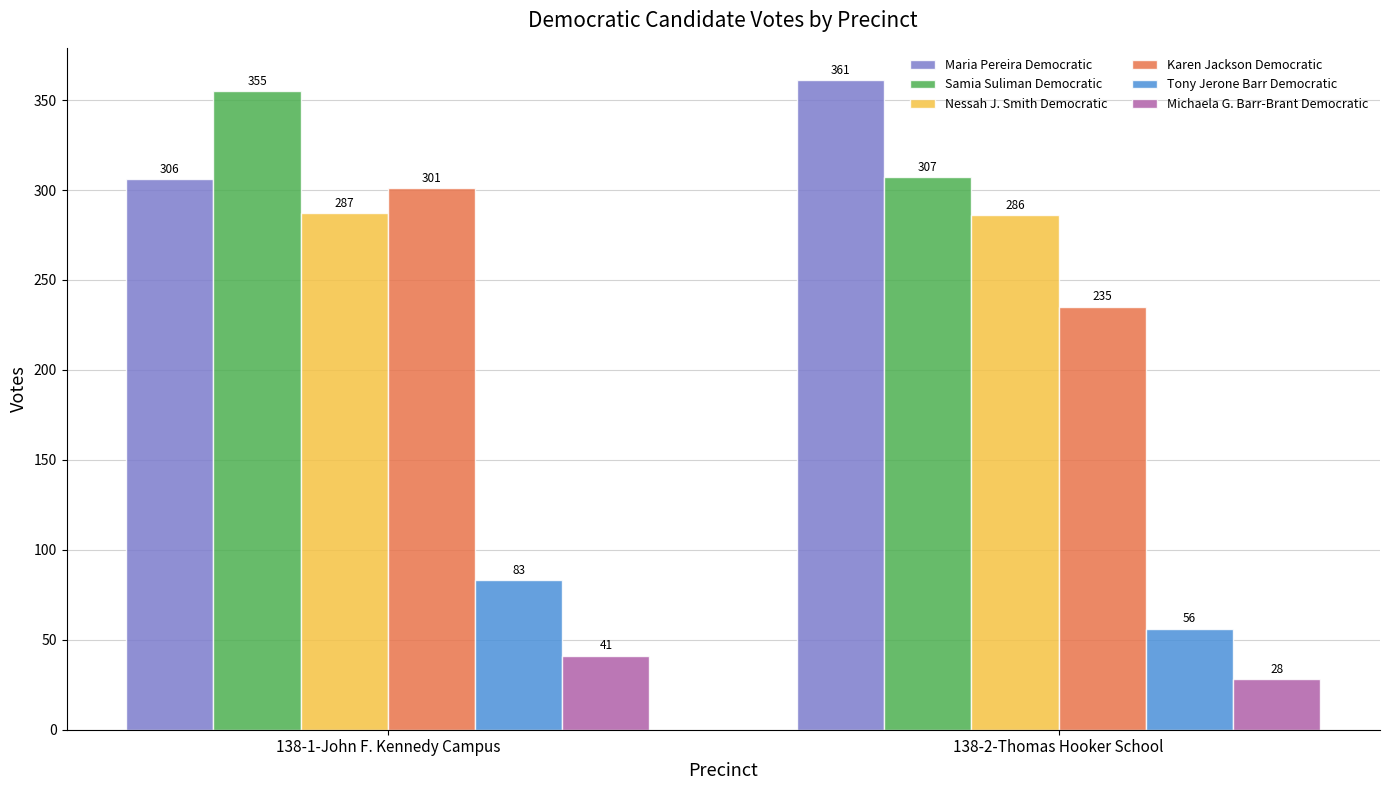

At how many categories does at least one series exceed 343?

2